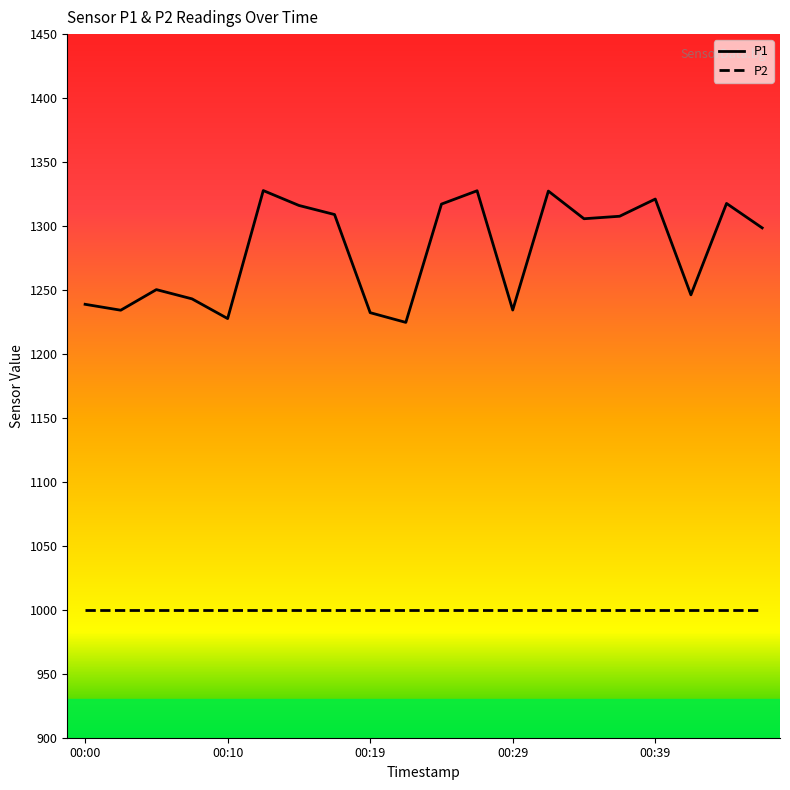

What is the highest value of the P2 series?

999.9